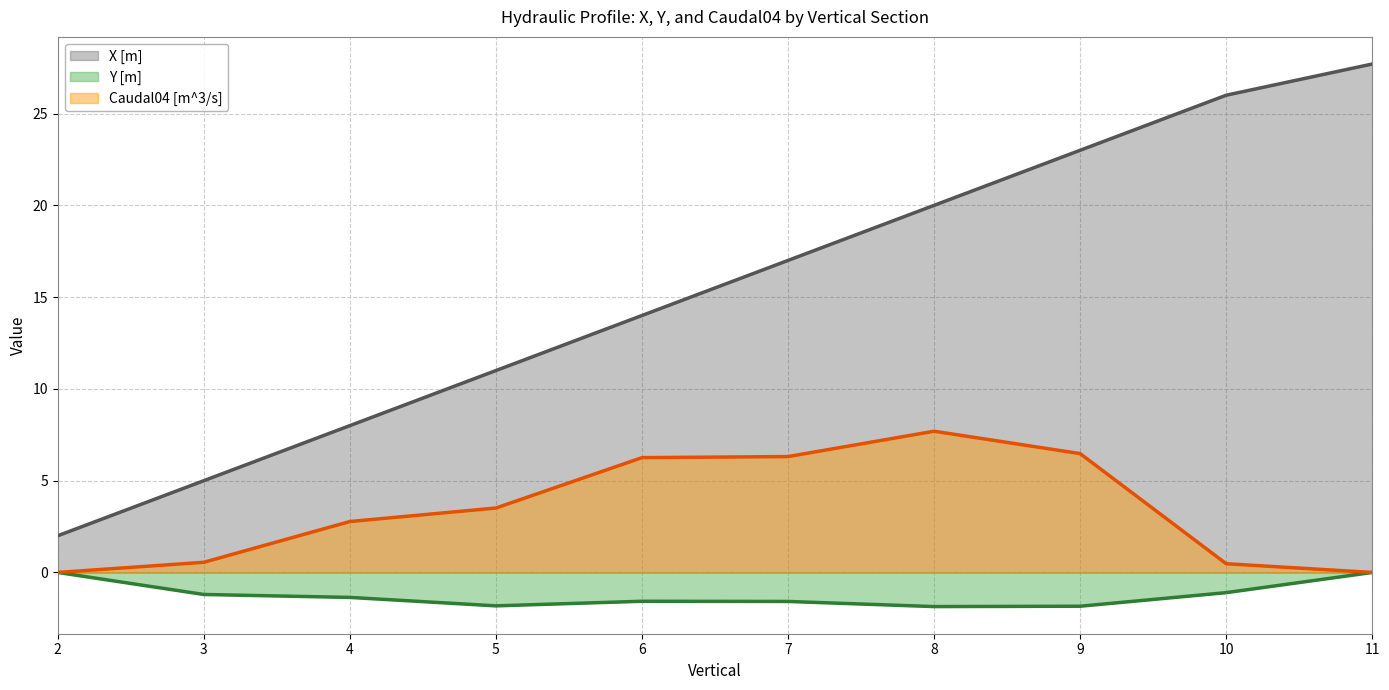

Rank the categories by Y [m] value from lowest to highest.

8, 9, 5, 7, 6, 4, 3, 10, 2, 11